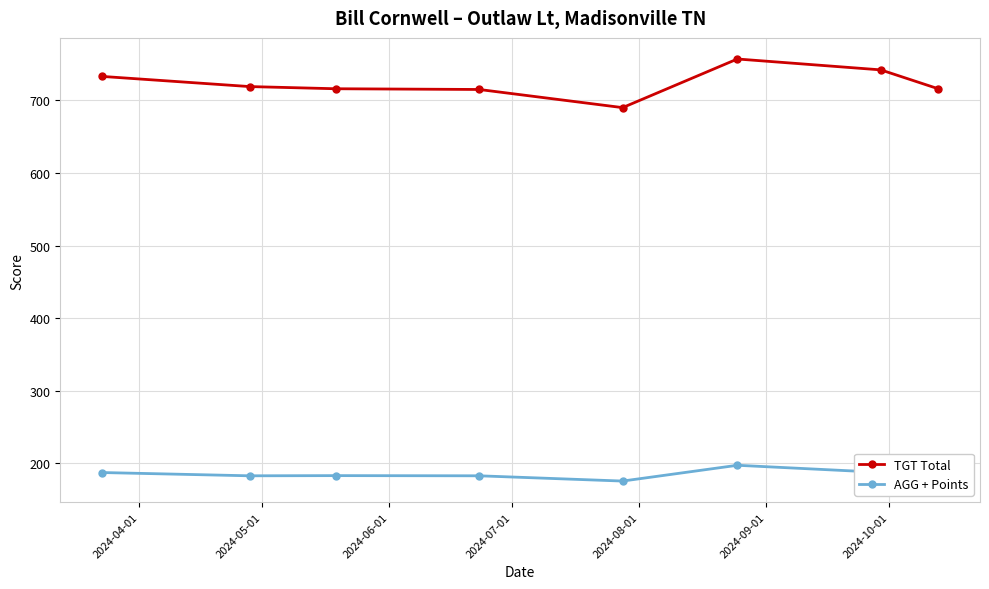

Rank the series by their average value, from lowest to highest.

AGG + Points, TGT Total